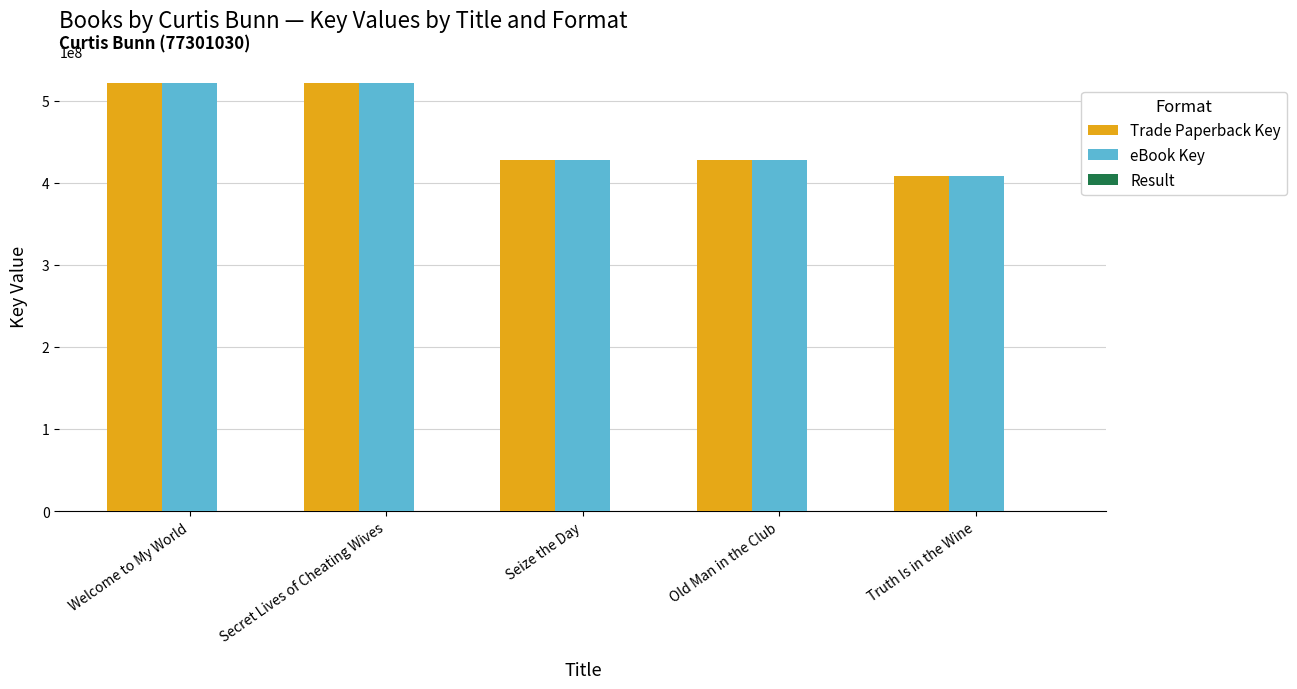

Where is Trade Paperback Key nearest to the value 464604607?

Seize the Day